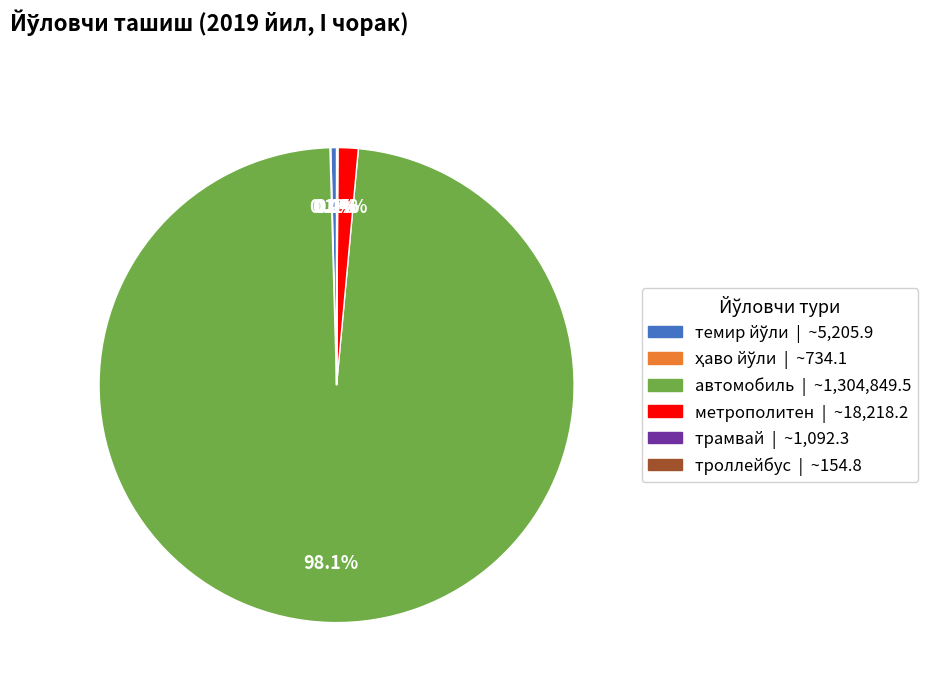

Is there any slice that represents more than half of the pie?

Yes